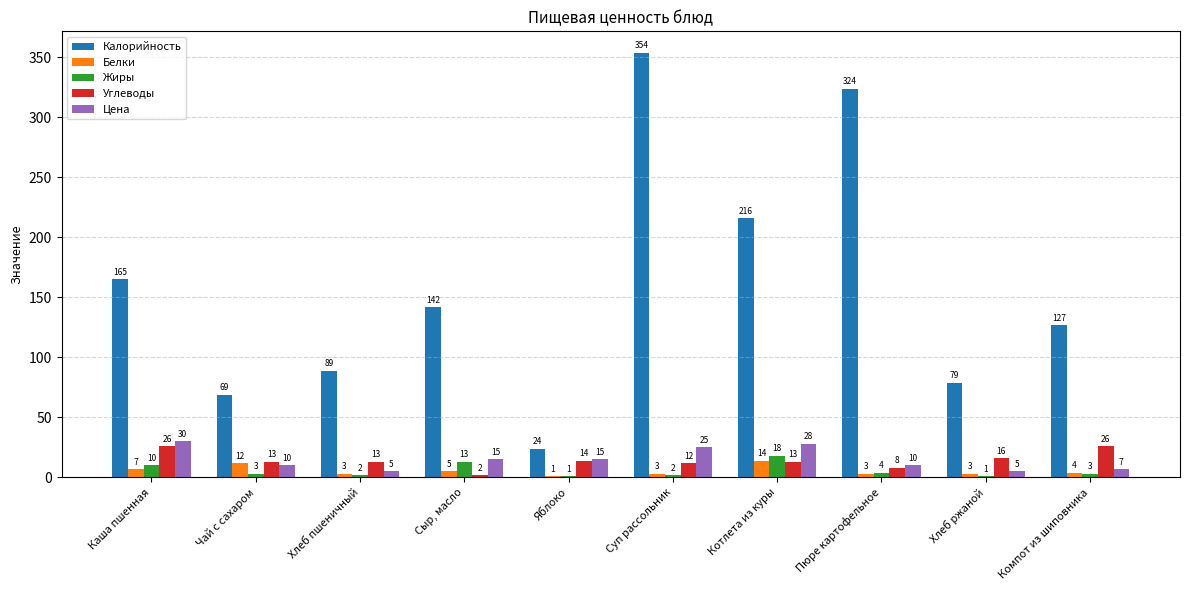

Are the bars horizontal?

No